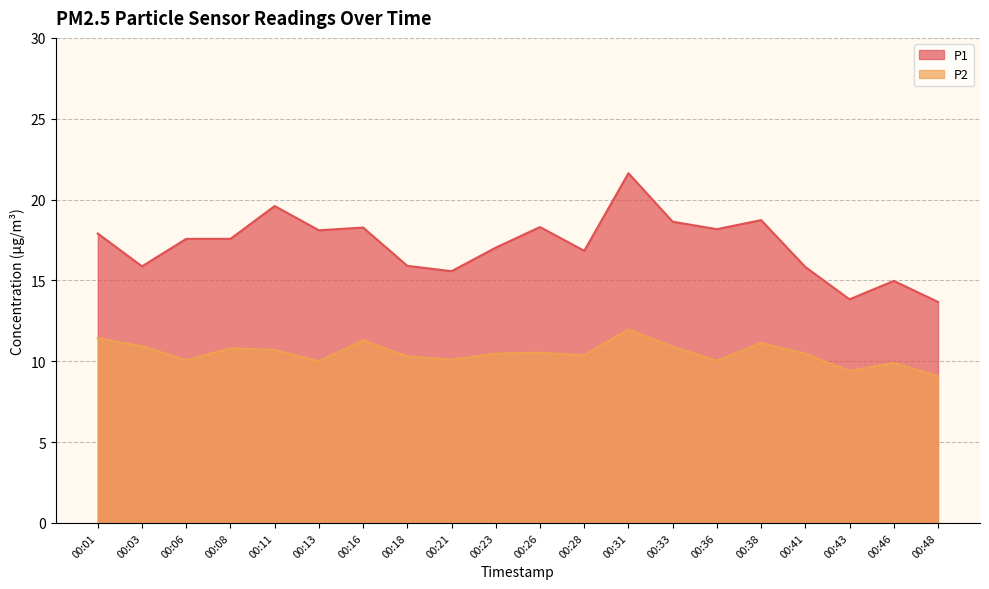

Which has a higher value, 00:03 or 00:06?

00:06